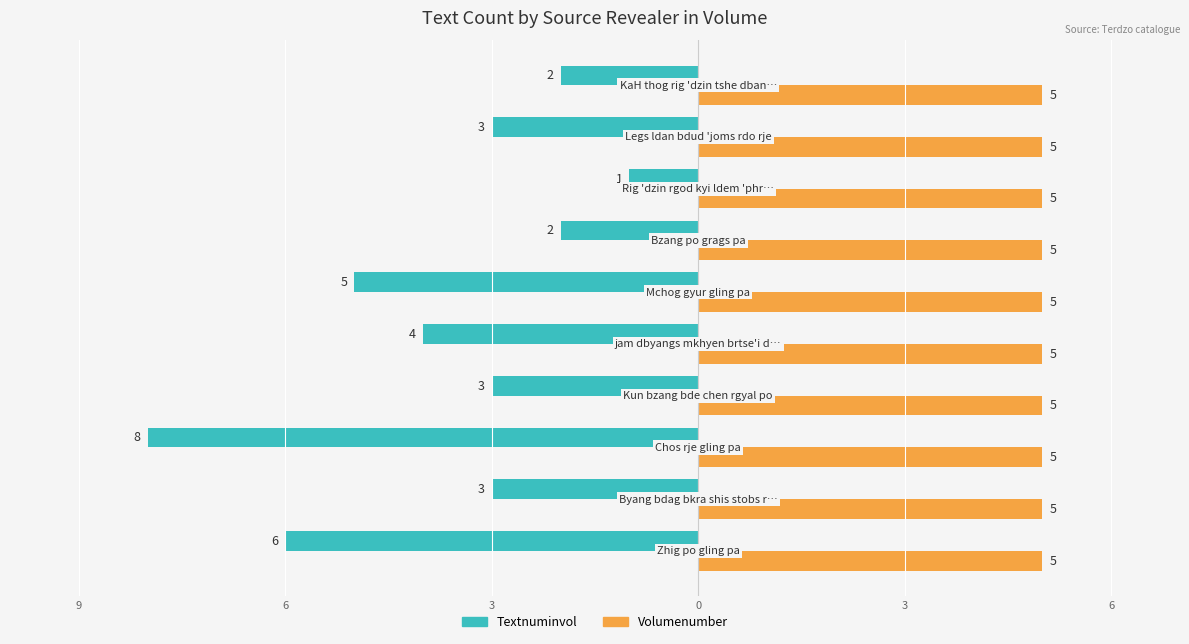

What are all the series names shown in the legend?

Textnuminvol, Volumenumber